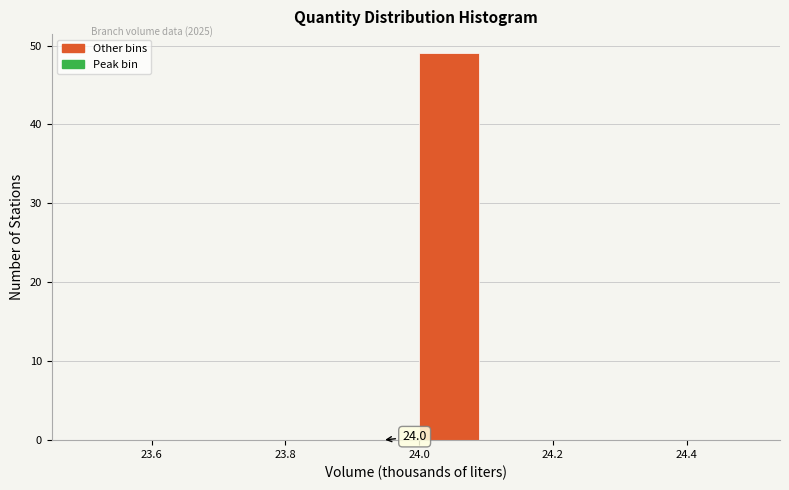

Over which range of the x-axis is the bar tallest?

24.0 to 24.1